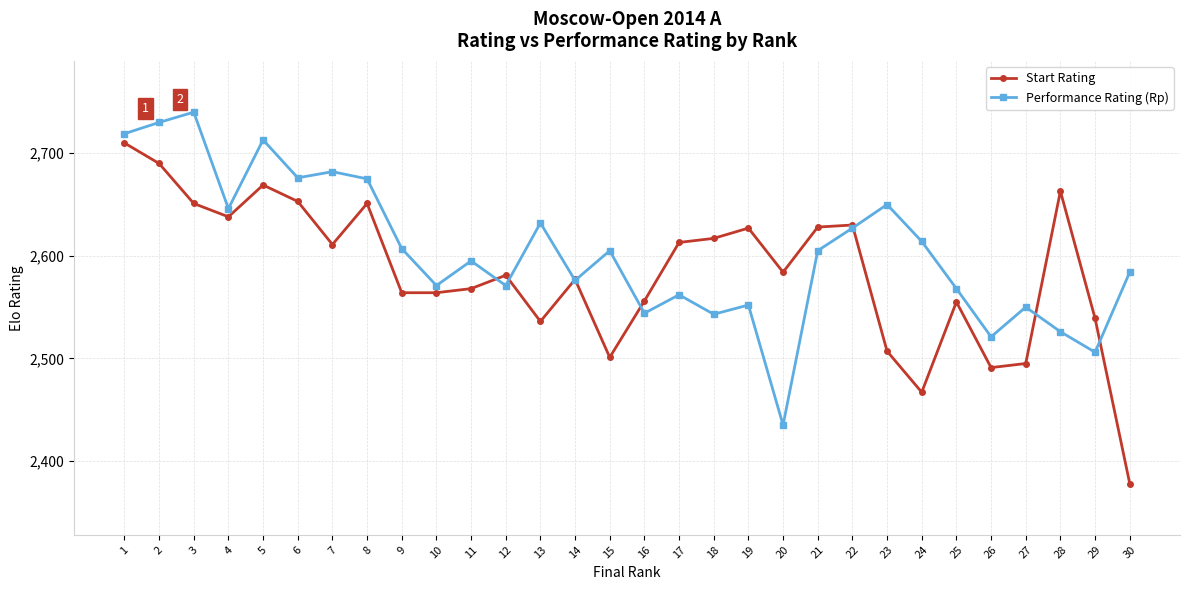

Which category has the lowest value across all series?

30